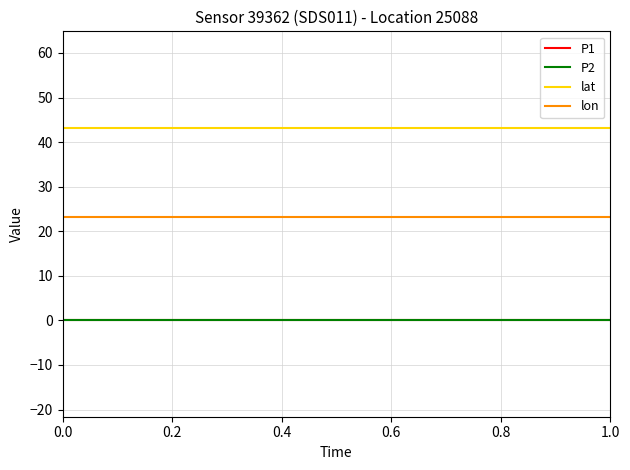

True or false: P2 and P1 cross at least once.

False